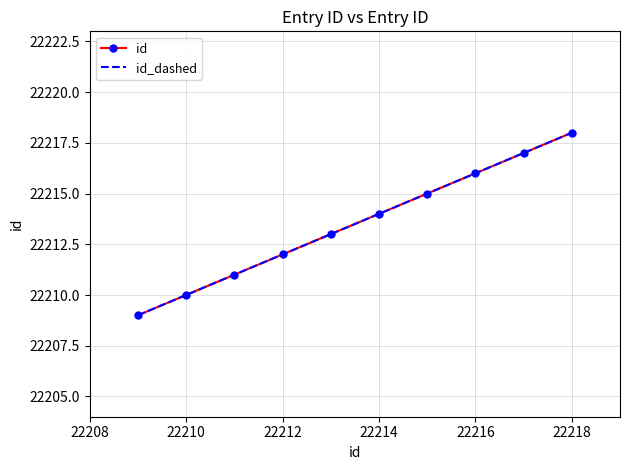

What is the average value of the id_dashed series?

22214